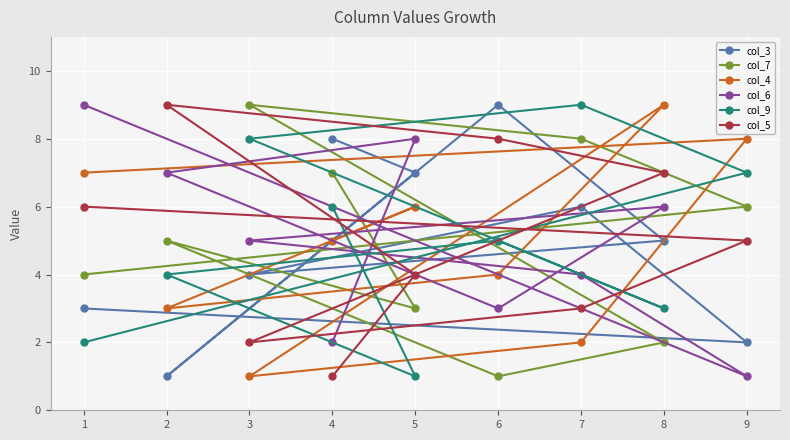

What is the difference between the maximum and minimum values in the col_6 series?

8